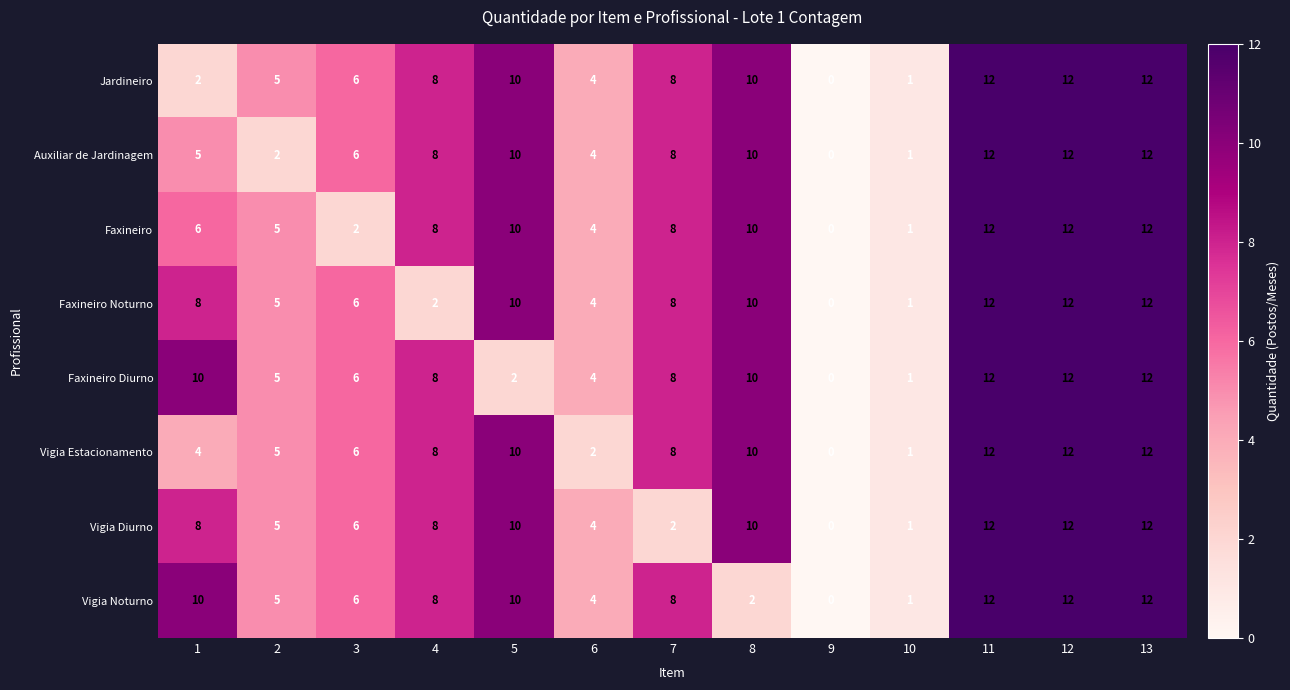

Where is Jardineiro nearest to the value 6?

3